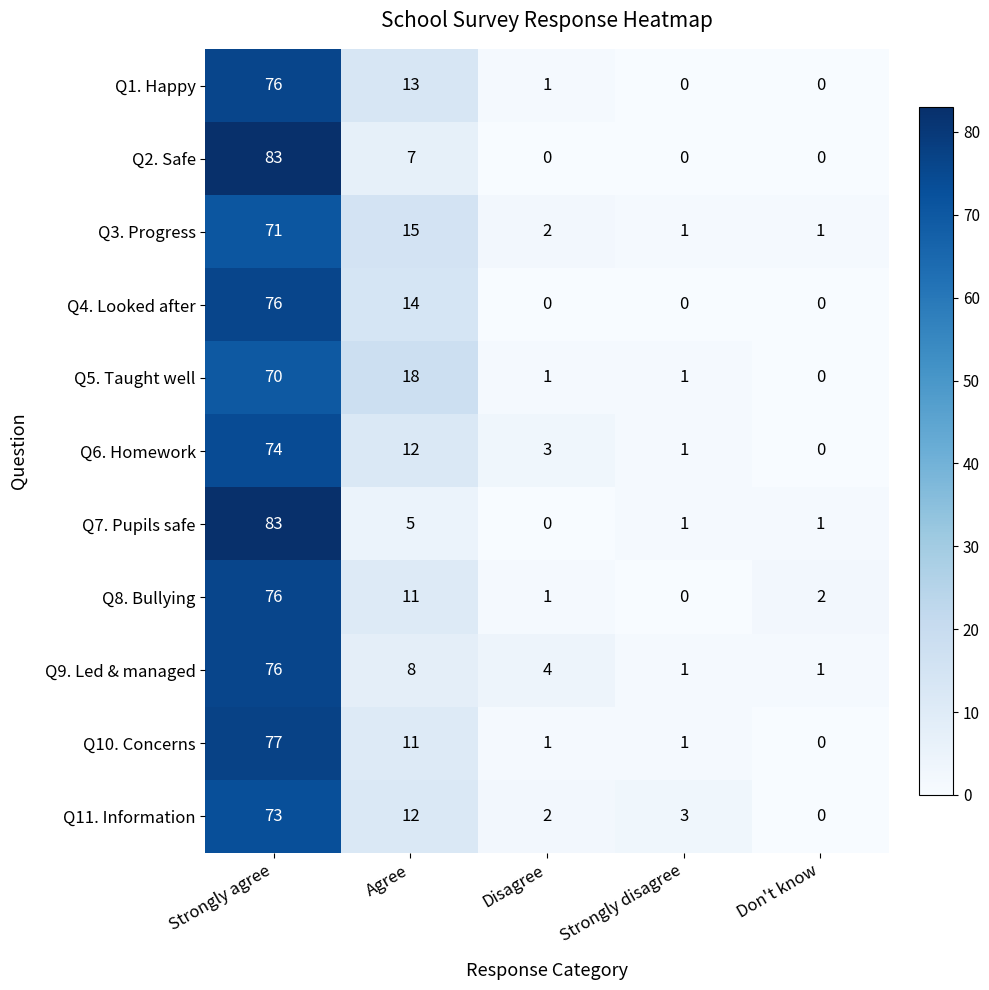

How many data points in Q10. Concerns are less than 1?

1